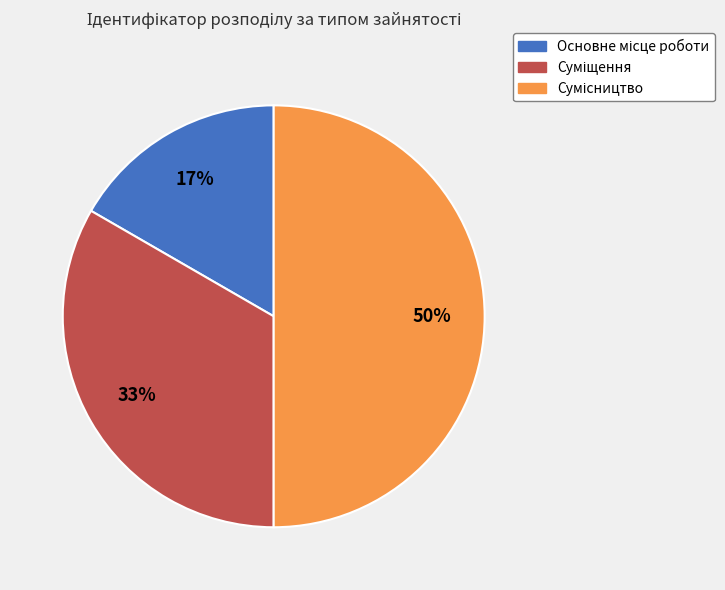

To the nearest percent, what is the difference between the largest and smallest slice percentages?

33%